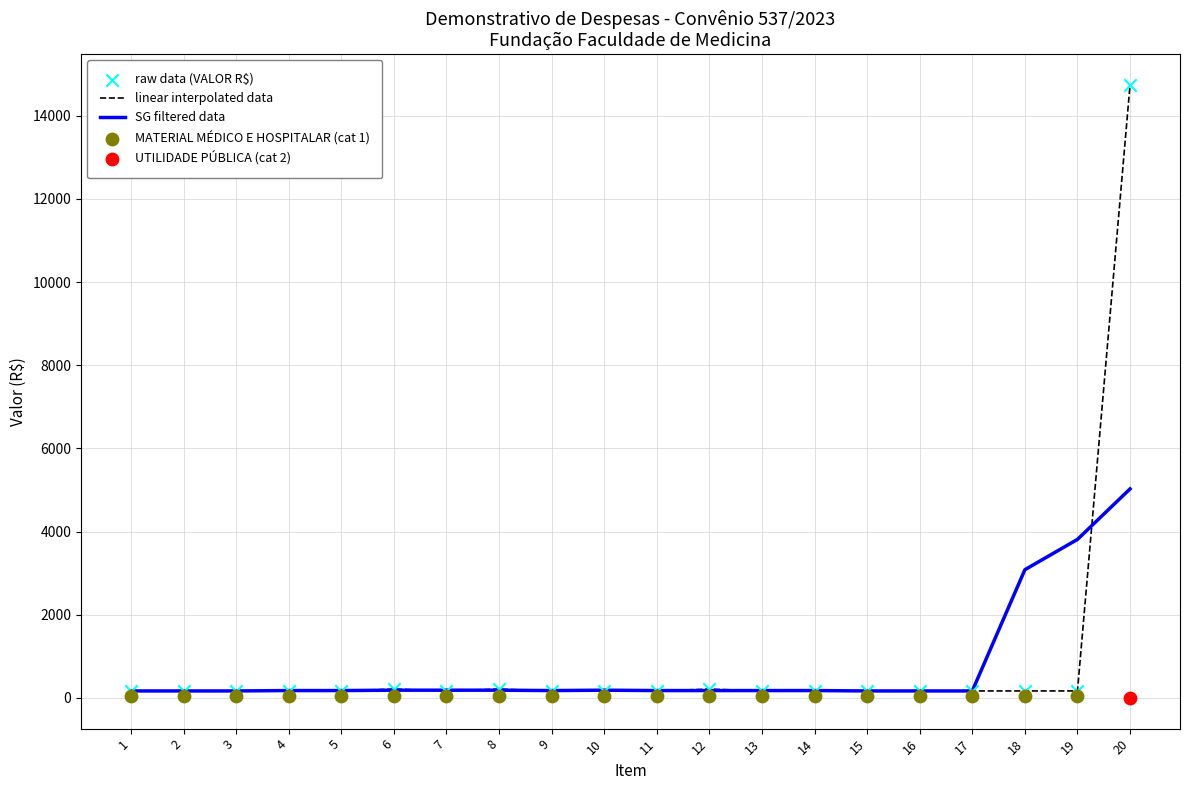

What is the total value across all series at 6?

427.2